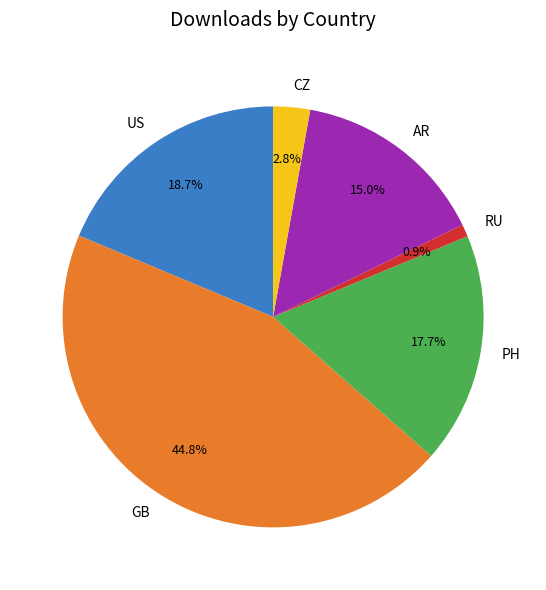

The RU slice represents 11% of the pie. True or false?

False